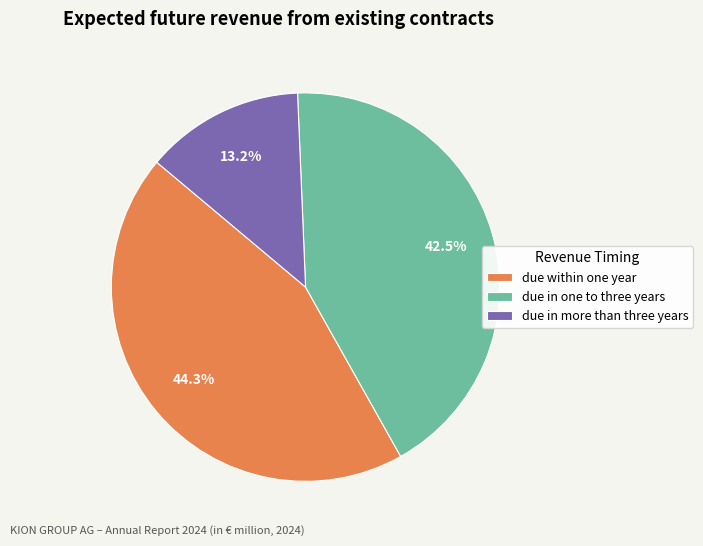

What percentage is the due within one year slice, to the nearest percent?

44%